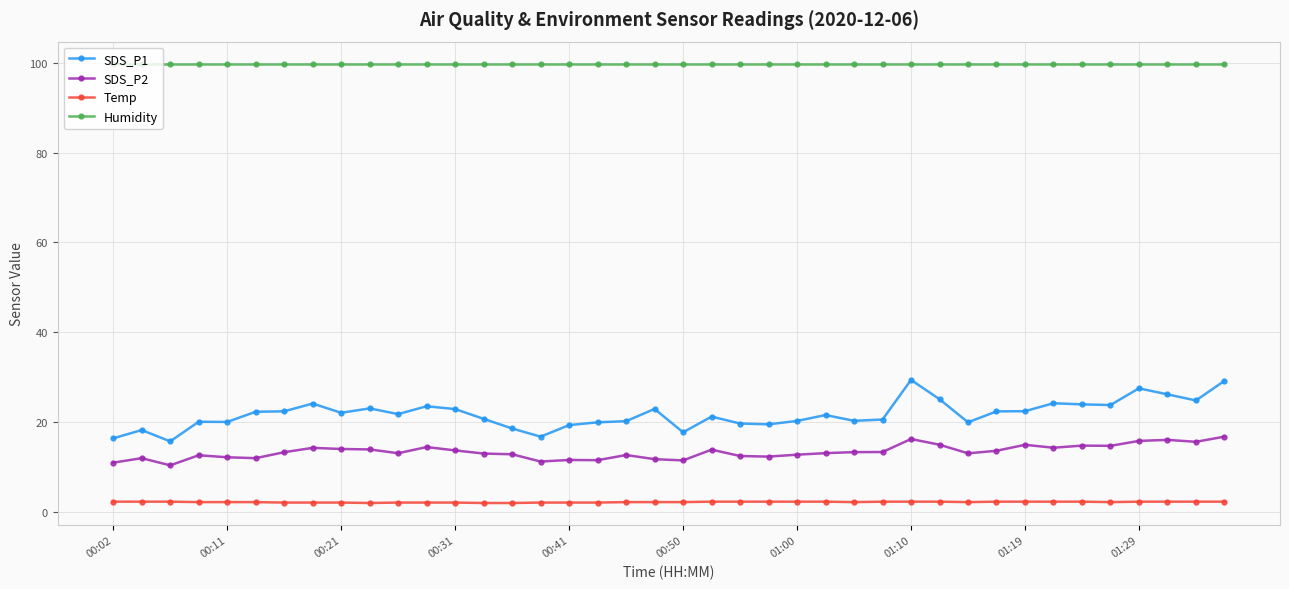

True or false: SDS_P1 and Humidity cross at least once.

False